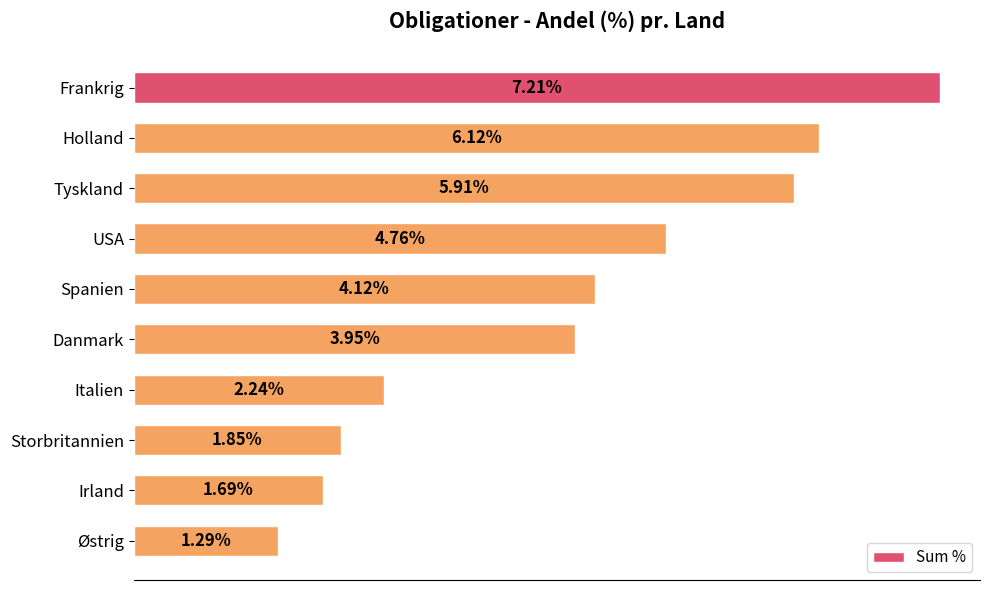

Rank the categories by value from lowest to highest.

Østrig, Irland, Storbritannien, Italien, Danmark, Spanien, USA, Tyskland, Holland, Frankrig